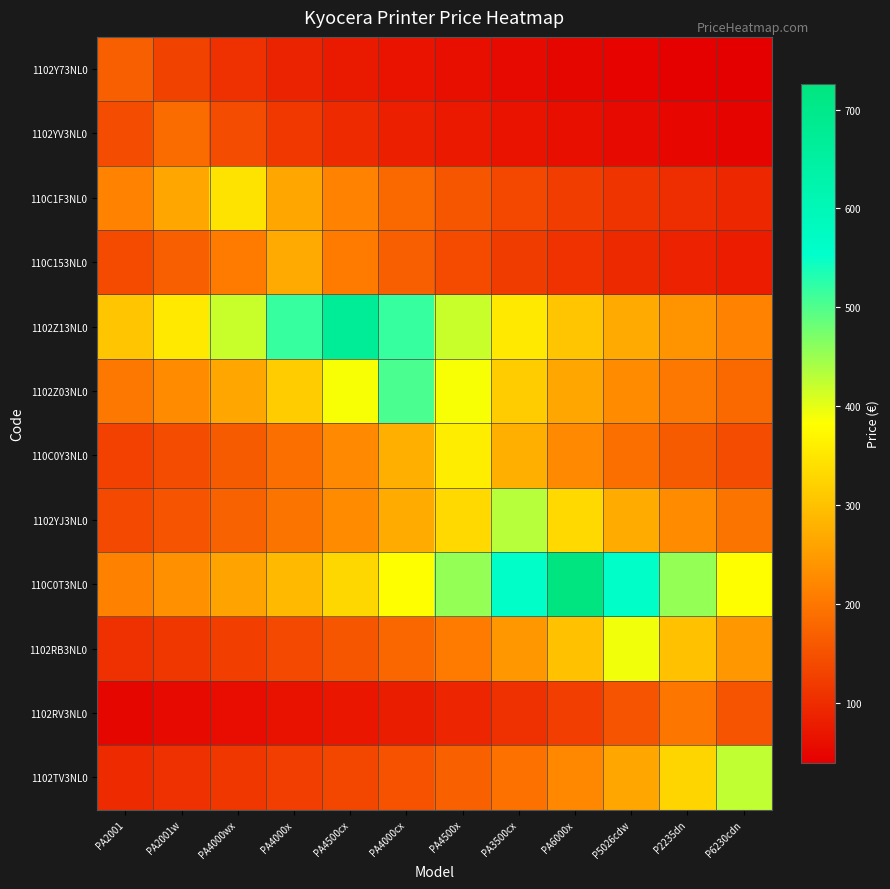

Reading left to right, extract all data points from this chart.

1102Y73NL0: PA2001=168.0	PA2001w=129.2	PA4000wx=105.0	PA4000x=88.4	PA4500cx=76.4	PA4000cx=67.2	PA4500x=60.0	PA3500cx=54.2	PA6000x=49.4	P5026cdw=45.4	P2235dn=42.0	P6230cdn=39.1
1102YV3NL0: PA2001=143.1	PA2001w=186.0	PA4000wx=143.1	PA4000x=116.2	PA4500cx=97.9	PA4000cx=84.5	PA4500x=74.4	PA3500cx=66.4	PA6000x=60.0	P5026cdw=54.7	P2235dn=50.3	P6230cdn=46.5
110C1F3NL0: PA2001=215.6	PA2001w=265.4	PA4000wx=345.0	PA4000x=265.4	PA4500cx=215.6	PA4000cx=181.6	PA4500x=156.8	PA3500cx=138.0	PA6000x=123.2	P5026cdw=111.3	P2235dn=101.5	P6230cdn=93.2
110C153NL0: PA2001=141.5	PA2001w=168.0	PA4000wx=206.8	PA4000x=268.8	PA4500cx=206.8	PA4000cx=168.0	PA4500x=141.5	PA3500cx=122.2	PA6000x=107.5	P5026cdw=96.0	P2235dn=86.7	P6230cdn=79.1
1102Z13NL0: PA2001=305.5	PA2001w=353.7	PA4000wx=420.0	PA4000x=516.9	PA4500cx=672.0	PA4000cx=516.9	PA4500x=420.0	PA3500cx=353.7	PA6000x=305.5	P5026cdw=268.8	P2235dn=240.0	P6230cdn=216.8
1102Z03NL0: PA2001=201.6	PA2001w=229.1	PA4000wx=265.3	PA4000x=315.0	PA4500cx=387.7	PA4000cx=504.0	PA4500x=387.7	PA3500cx=315.0	PA6000x=265.3	P5026cdw=229.1	P2235dn=201.6	P6230cdn=180.0
110C0Y3NL0: PA2001=128.1	PA2001w=143.5	PA4000wx=163.1	PA4000x=188.8	PA4500cx=224.2	PA4000cx=276.0	PA4500x=358.8	PA3500cx=276.0	PA6000x=224.2	P5026cdw=188.8	P2235dn=163.1	P6230cdn=143.5
1102YJ3NL0: PA2001=139.4	PA2001w=154.3	PA4000wx=172.8	PA4000x=196.4	PA4500cx=227.4	PA4000cx=270.0	PA4500x=332.3	PA3500cx=432.0	PA6000x=332.3	P5026cdw=270.0	P2235dn=227.4	P6230cdn=196.4
110C0T3NL0: PA2001=213.5	PA2001w=234.2	PA4000wx=259.3	PA4000x=290.4	PA4500cx=330.0	PA4000cx=382.1	PA4500x=453.8	PA3500cx=558.5	PA6000x=726.0	P5026cdw=558.5	P2235dn=453.8	P6230cdn=382.1
1102RB3NL0: PA2001=105.6	PA2001w=115.0	PA4000wx=126.1	PA4000x=139.6	PA4500cx=156.3	PA4000cx=177.6	PA4500x=205.7	PA3500cx=244.3	PA6000x=300.6	P5026cdw=390.8	P2235dn=300.6	P6230cdn=244.3
1102RV3NL0: PA2001=49.8	PA2001w=53.8	PA4000wx=58.6	PA4000x=64.2	PA4500cx=71.1	PA4000cx=79.7	PA4500x=90.5	PA3500cx=104.8	PA6000x=124.5	P5026cdw=153.2	P2235dn=199.2	P6230cdn=153.2
1102TV3NL0: PA2001=98.6	PA2001w=106.0	PA4000wx=114.6	PA4000x=124.8	PA4500cx=136.8	PA4000cx=151.5	PA4500x=169.7	PA3500cx=192.8	PA6000x=223.2	P5026cdw=265.1	P2235dn=326.3	P6230cdn=424.2